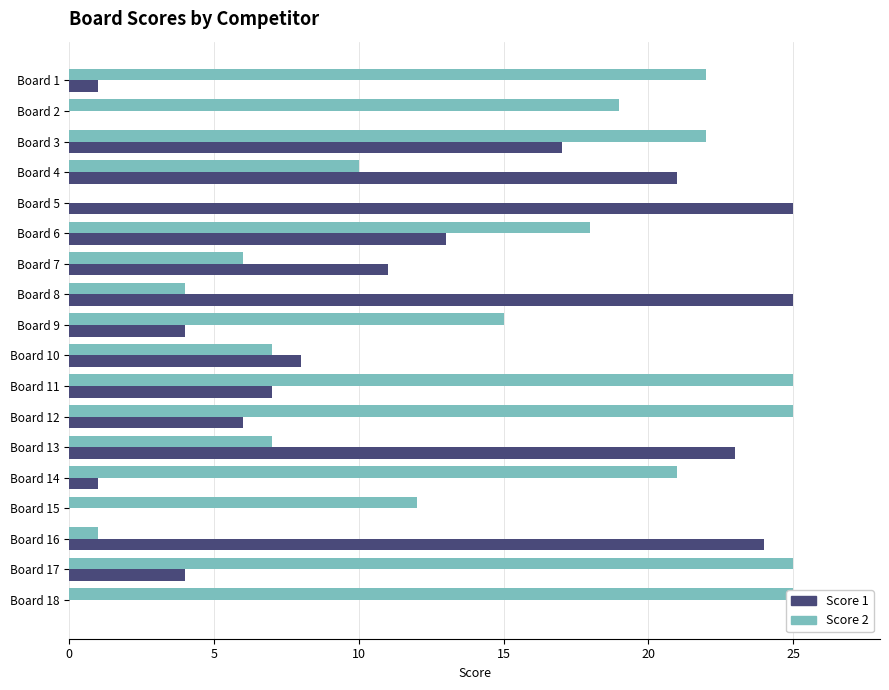

Reading left to right, what are all the values shown in this chart?

Score 1: 1	0	17	21	25	13	11	25	4	8	7	6	23	1	0	24	4	0
Score 2: 22	19	22	10	0	18	6	4	15	7	25	25	7	21	12	1	25	25